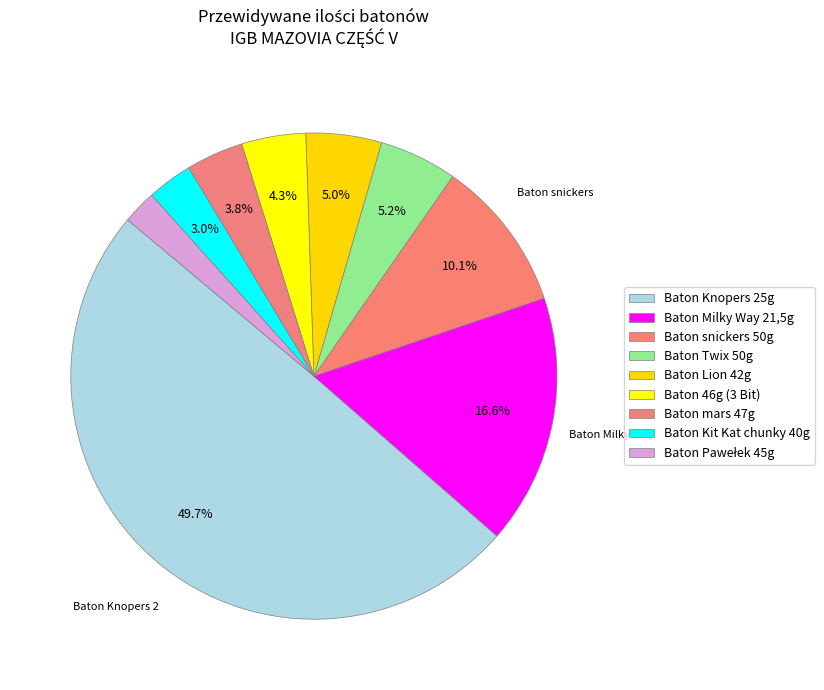

The Baton Knopers 25g slice represents 50% of the pie. True or false?

True